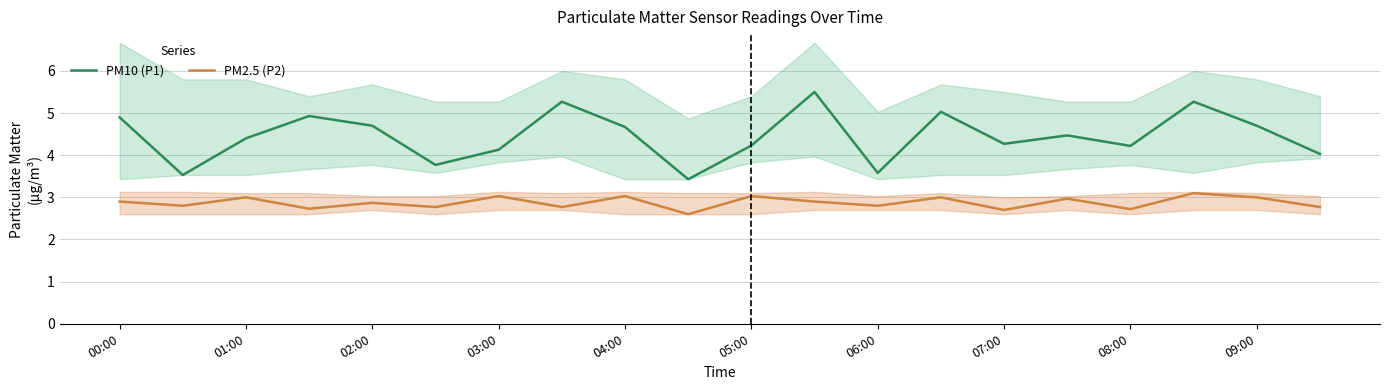

What is the maximum value for PM10 (P1)?

5.5